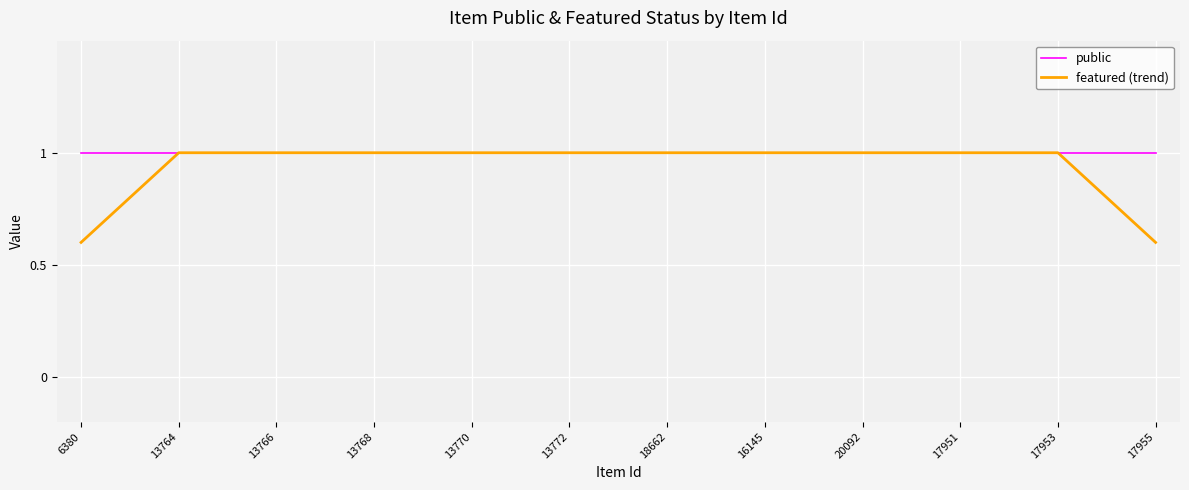

At how many categories does at least one series exceed 0?

23